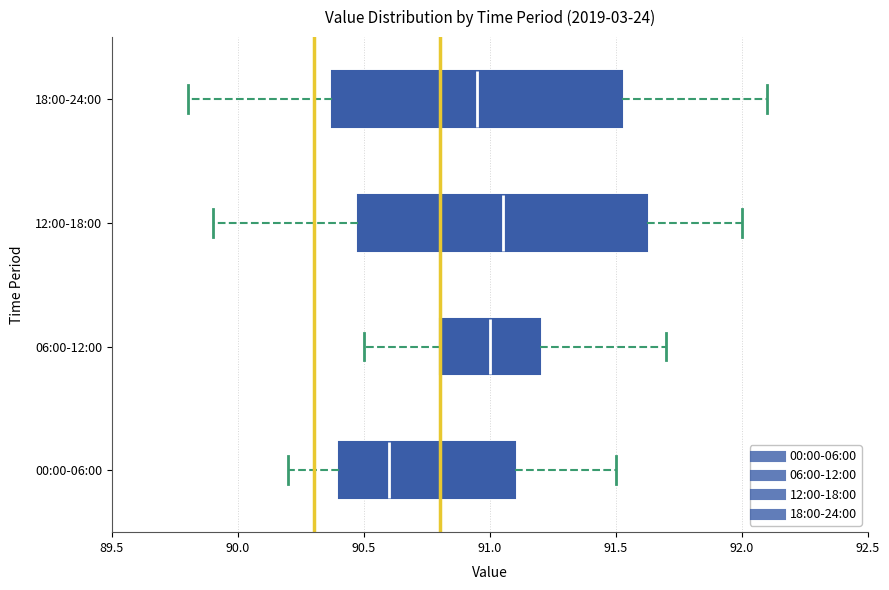

Reading bottom to top, transcribe this box plot: for each box, give where its median line is, the range the box spans, and where its two whiskers end, as read against the x-axis. The values are not printed on the chart, so give them approximately, as read against the axis.

00:00-06:00: median 90.60, box 90.40 to 91.10, whiskers 90.20 to 91.50
06:00-12:00: median 91.00, box 90.80 to 91.20, whiskers 90.50 to 91.70
12:00-18:00: median 91.05, box 90.50 to 91.65, whiskers 89.90 to 92.00
18:00-24:00: median 90.95, box 90.40 to 91.55, whiskers 89.80 to 92.10